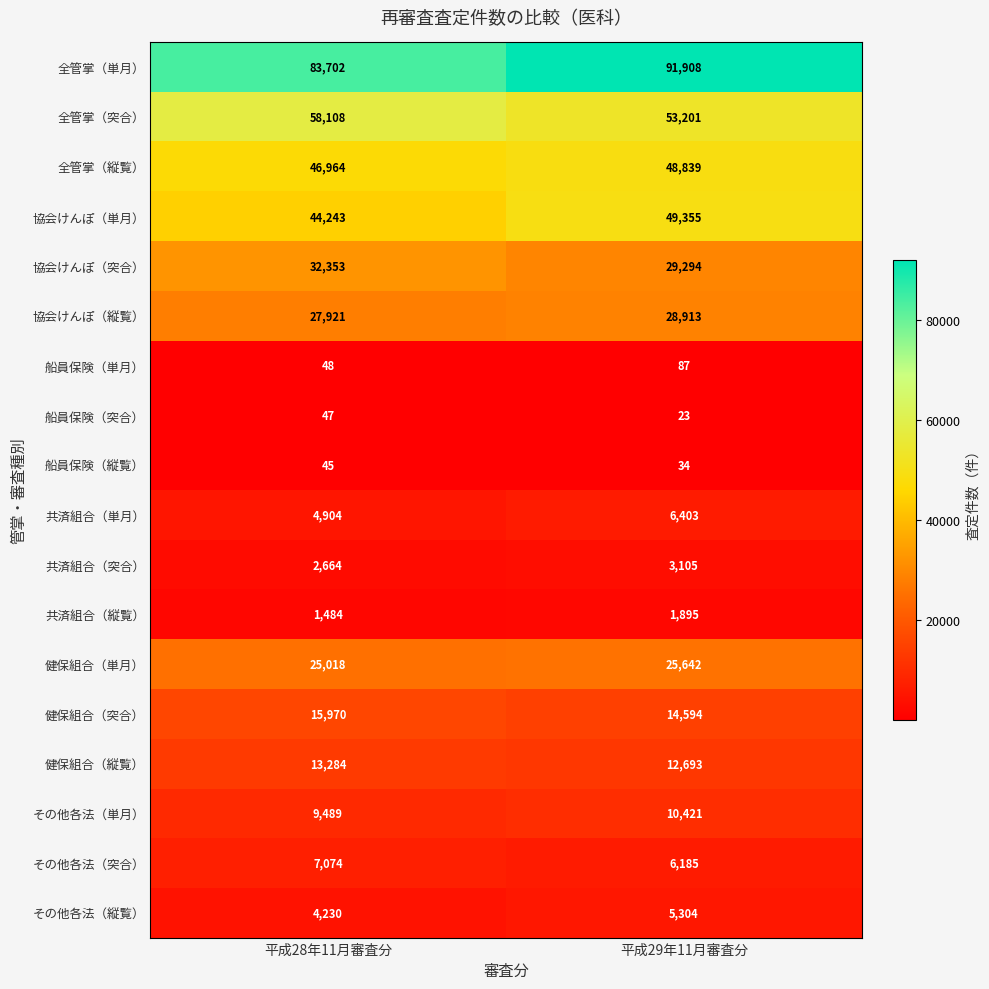

The 船員保険（突合） series shows 47 at 平成28年11月審査分. True or false?

True